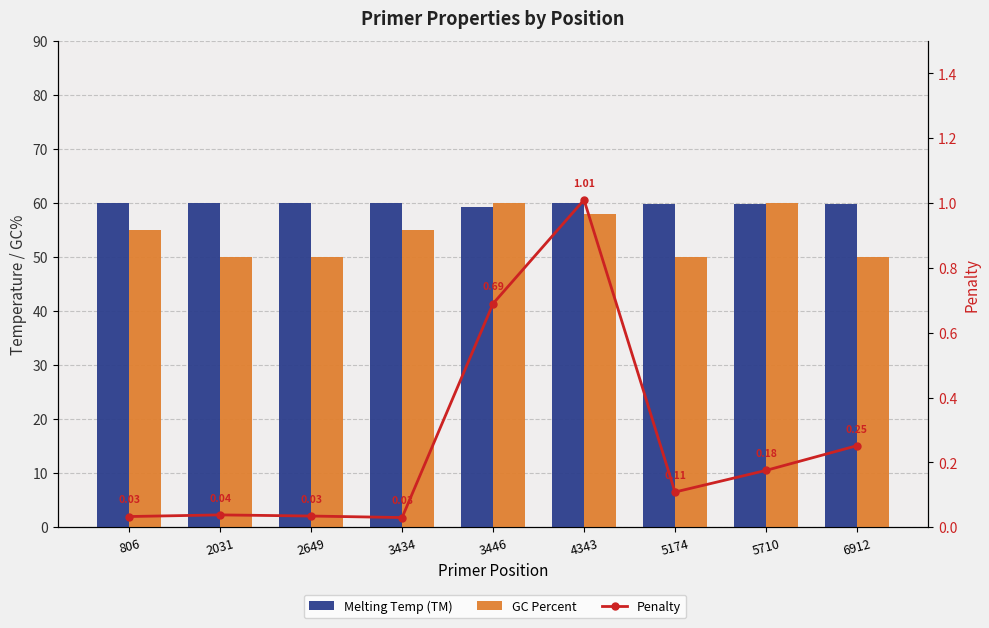

Reading left to right, transcribe all the data shown in this chart.

Melting Temp (TM): 806=60.0	2031=60.0	2649=60.0	3434=60.0	3446=59.3	4343=60.0	5174=59.9	5710=59.8	6912=59.7
GC Percent: 806=55.0	2031=50.0	2649=50.0	3434=55.0	3446=60.0	4343=57.9	5174=50.0	5710=60.0	6912=50.0
Penalty: 806=0.0	2031=0.0	2649=0.0	3434=0.0	3446=0.7	4343=1.0	5174=0.1	5710=0.2	6912=0.3